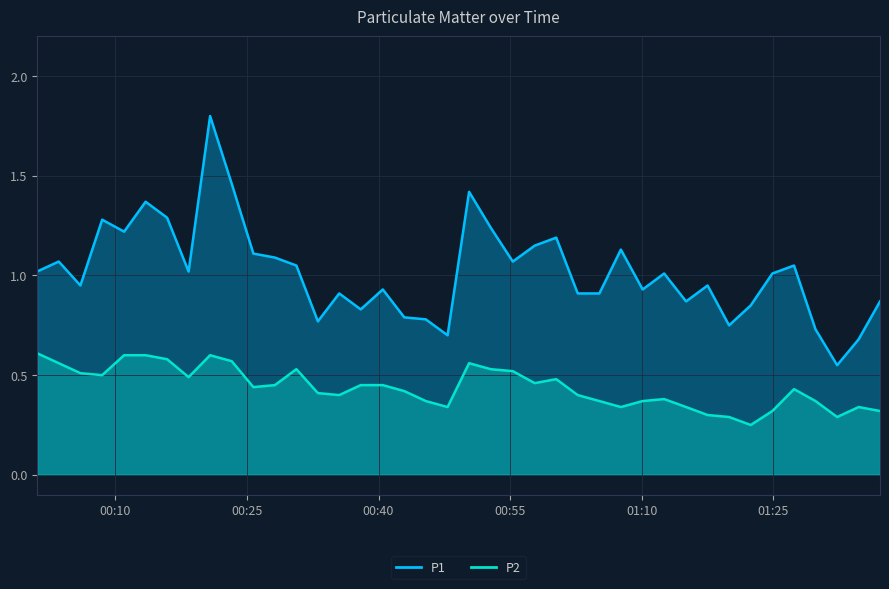

The P2 series shows 0.1 at 2022-12-07T00:33:05. True or false?

False